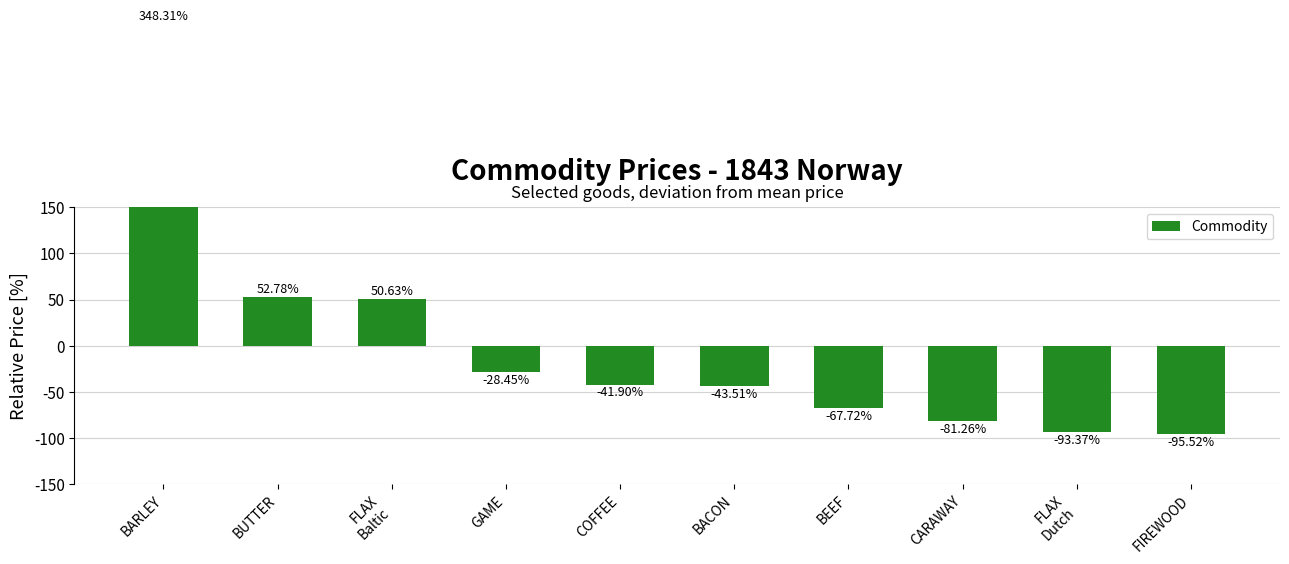

Rank the categories by value from lowest to highest.

FIREWOOD, FLAX
Dutch, CARAWAY, BEEF, BACON, COFFEE, GAME, FLAX
Baltic, BUTTER, BARLEY